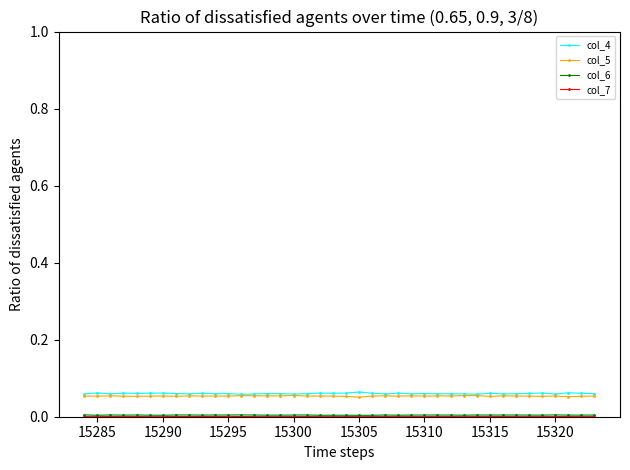

True or false: col_4 has more than 2 interior local peaks.

True